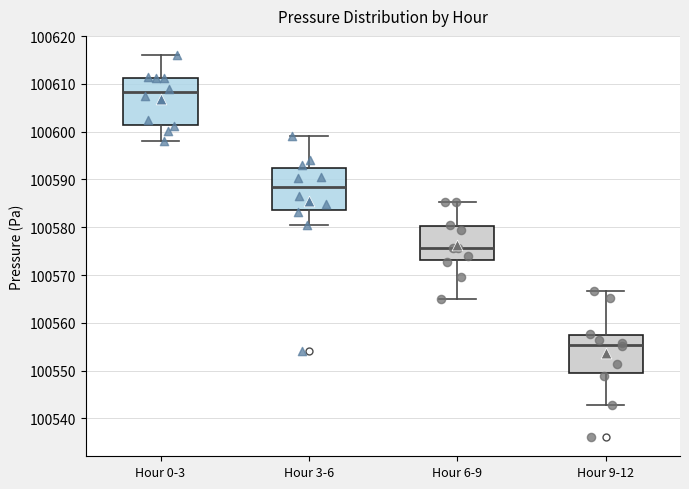

Where does the median line of the box for Hour 6-9 sit on the y-axis? The values are not printed on the chart, so give them approximately, as read against the axis.

100576